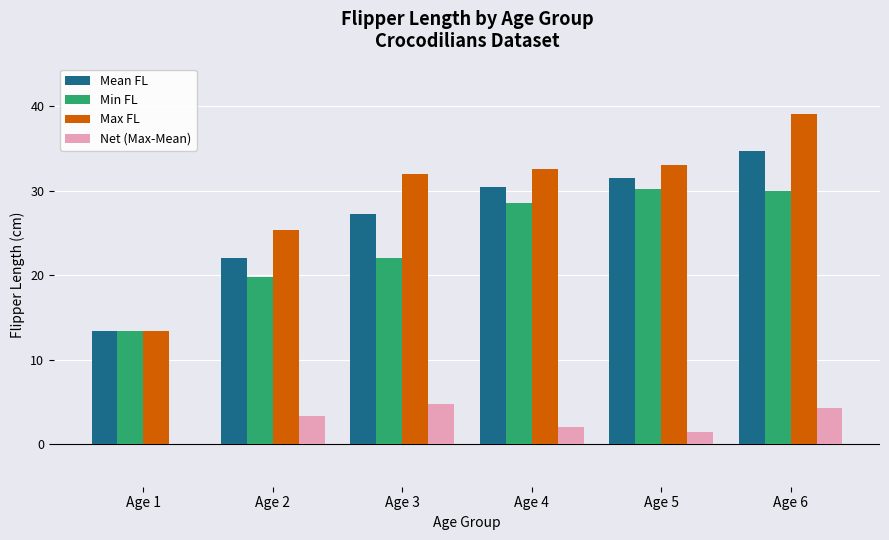

Is the value of Min FL at Age 2 greater than the value of Mean FL at Age 1?

Yes